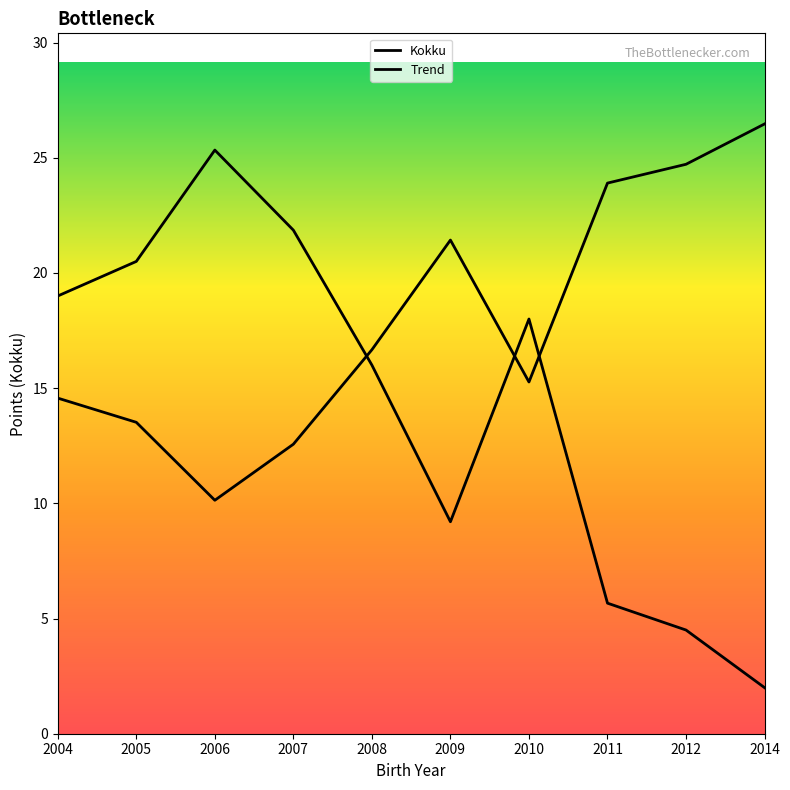

How many lines are shown in the chart?

1